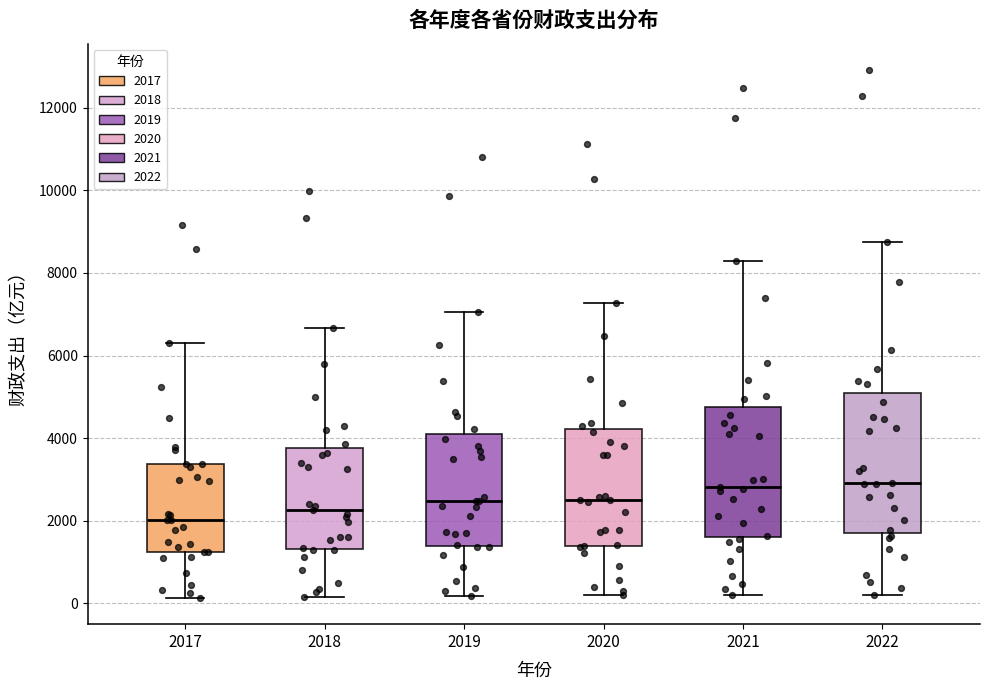

Which box has the lowest median line?

2017